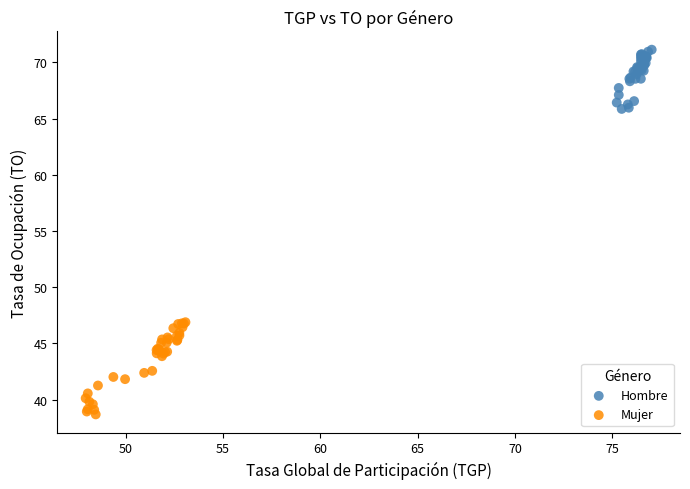

Which series contains the lowest Y value?

Mujer